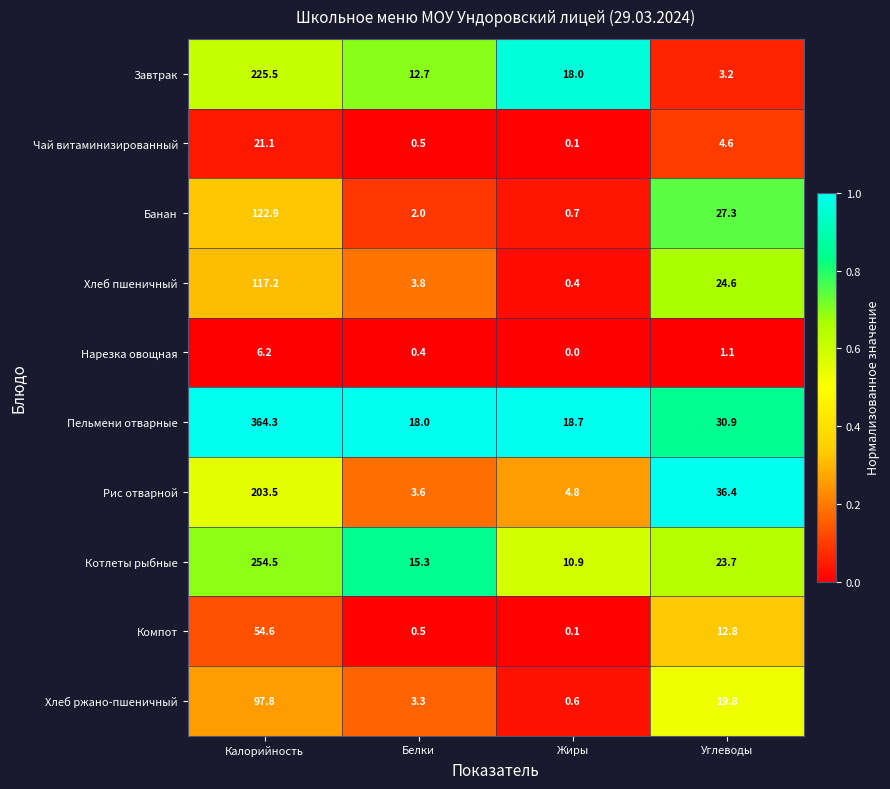

Is it true that Хлеб ржано-пшеничный equals 31.4 at Углеводы?

False